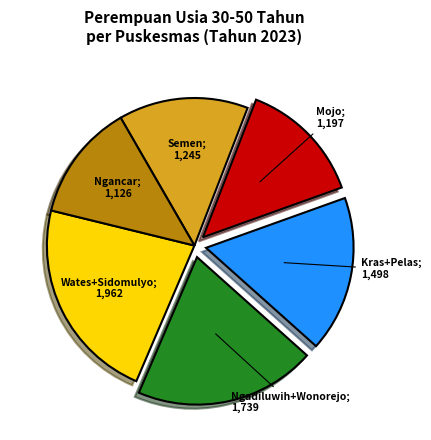

Does any single category account for the majority?

No